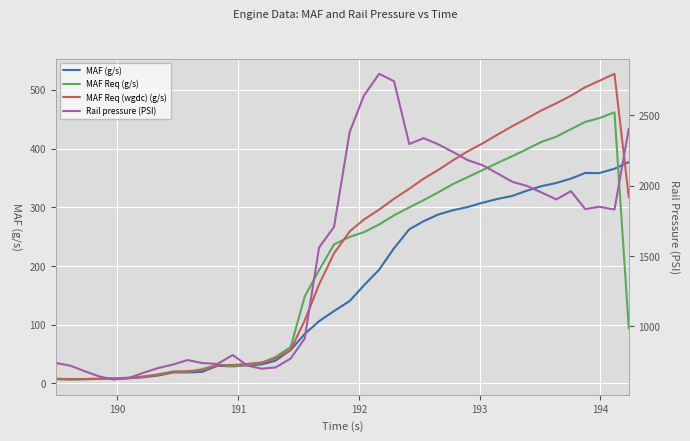

How many times do MAF Req (wgdc) (g/s) and MAF (g/s) cross each other?

2